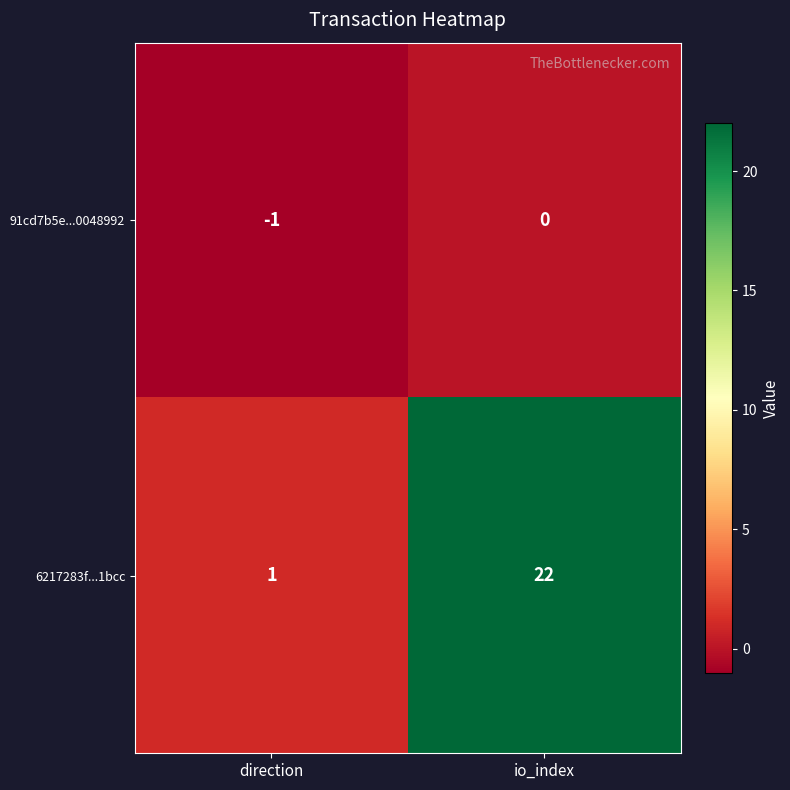

What is the greatest value displayed?

22